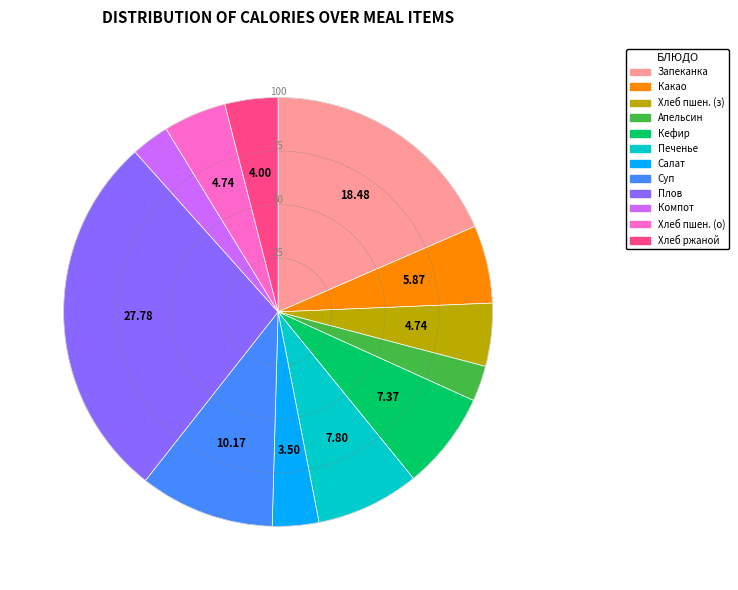

Is there any slice that represents more than half of the pie?

No